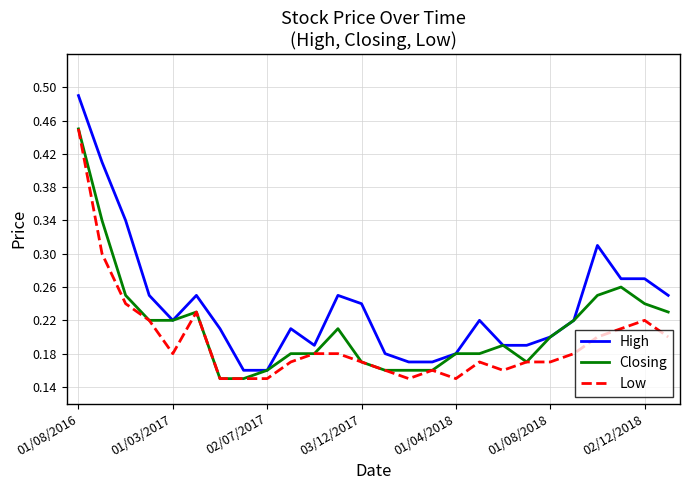

Does the chart display data point markers on the line(s)?

No